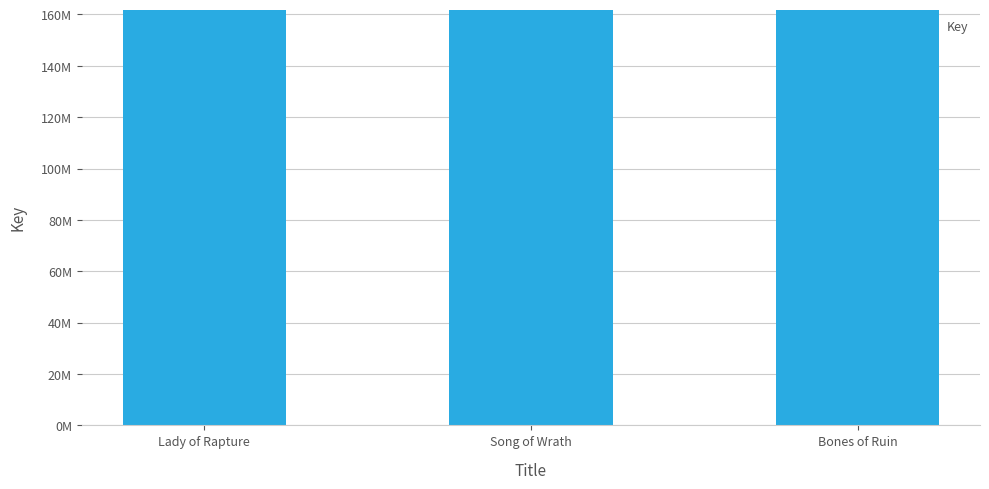

What is the label of the 2nd bar from the right?

Song of Wrath